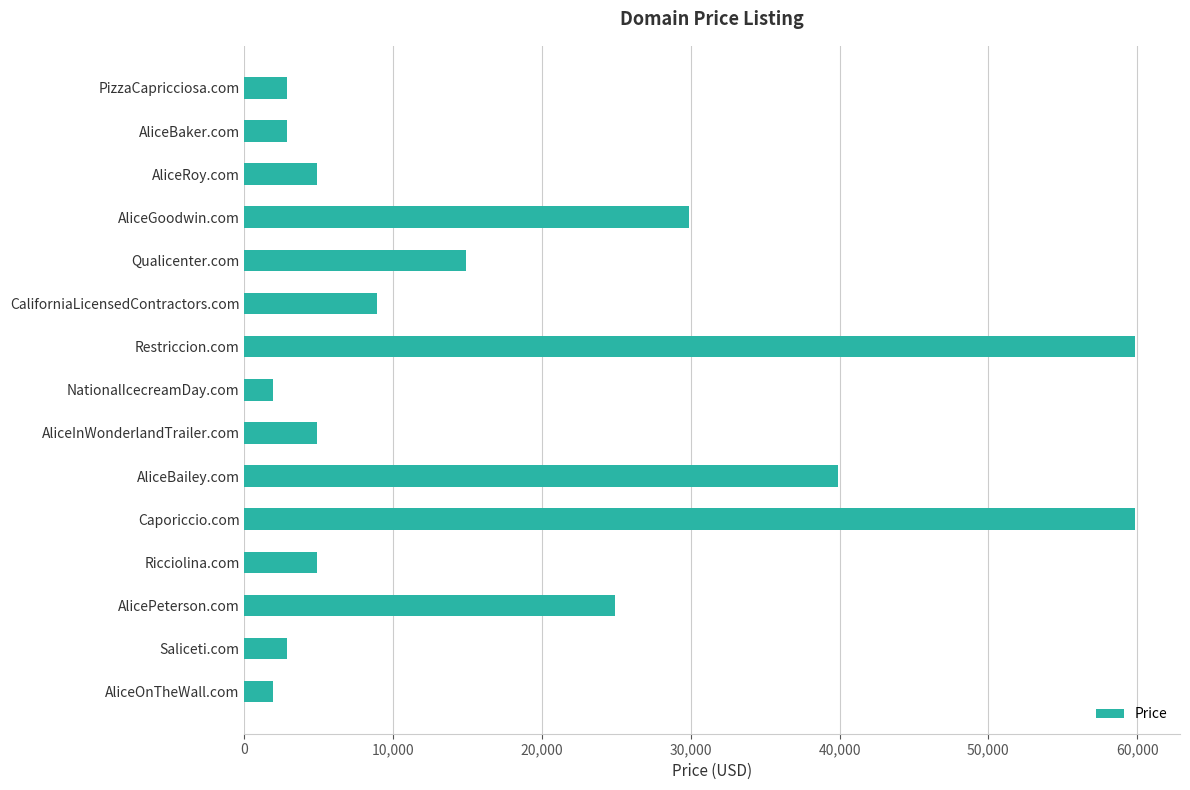

At which label is the value closest to 30888?

AliceGoodwin.com